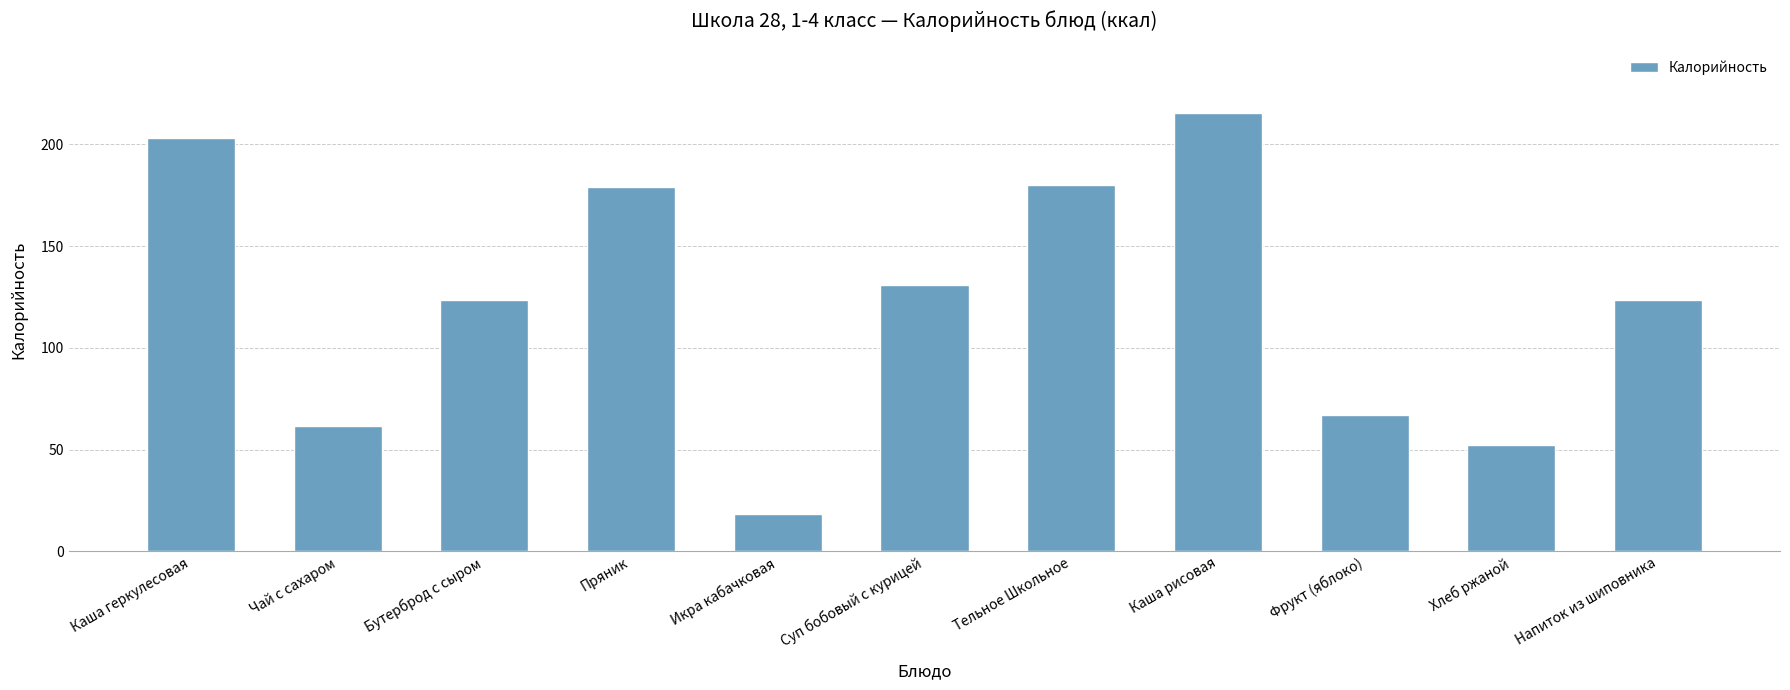

Between Чай с сахаром and Каша рисовая, which is larger?

Каша рисовая